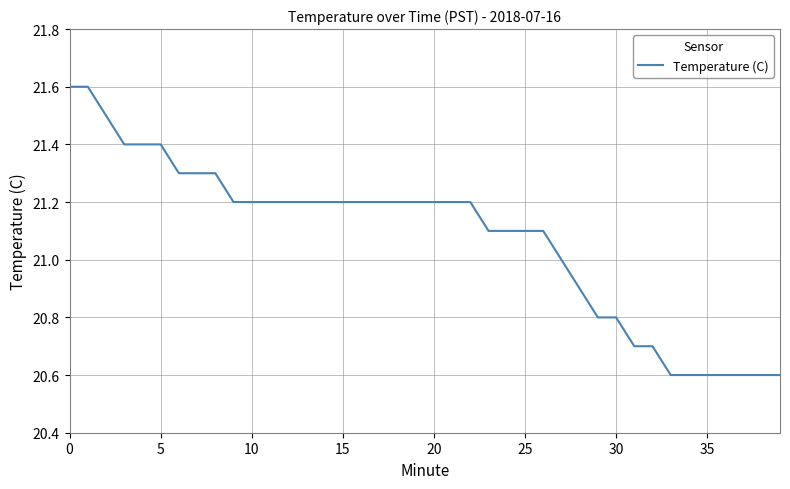

What is the difference between the second highest and second lowest values?

1.0